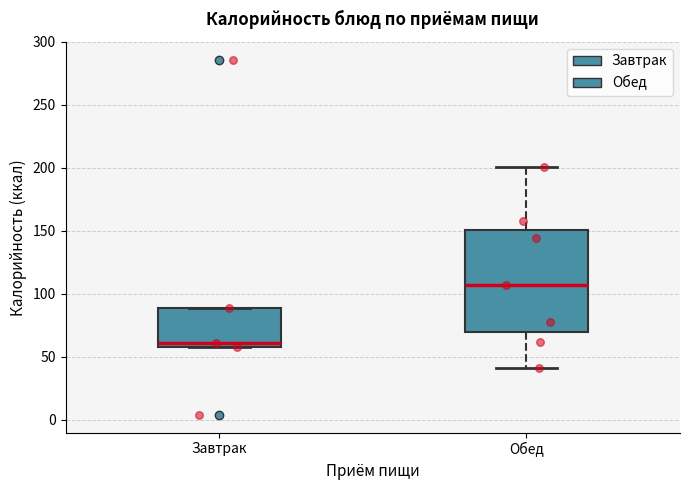

Which box is the tallest, from its lower edge to its upper edge?

Обед